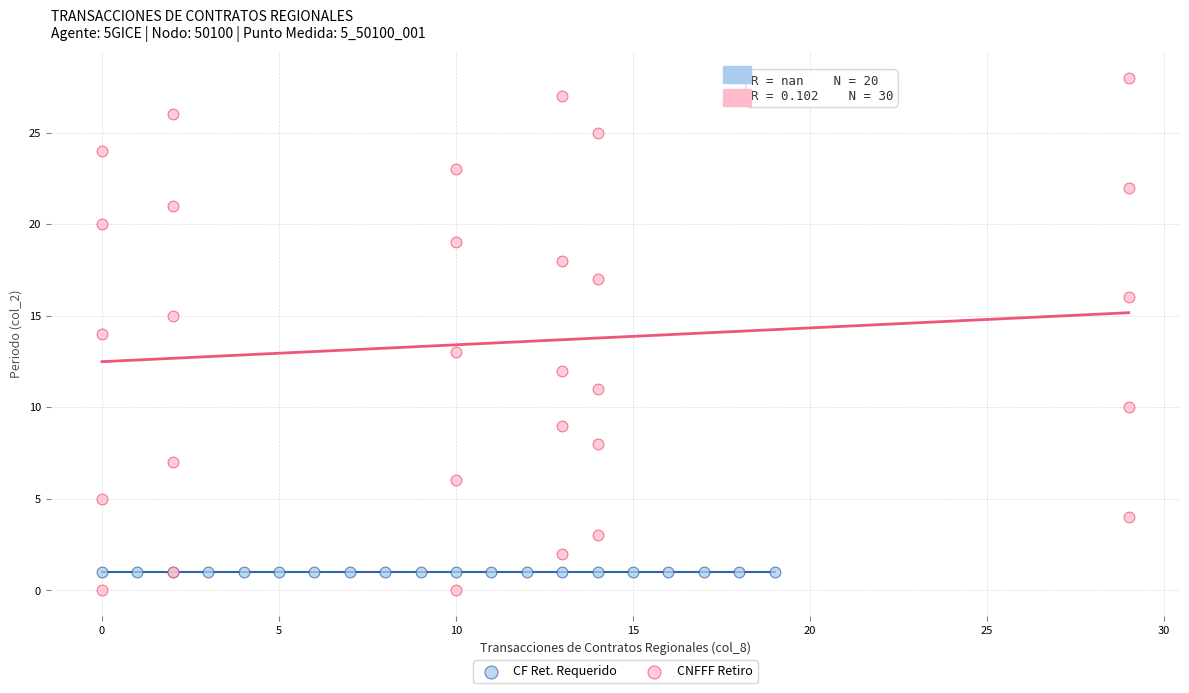

Which series reaches the maximum Y coordinate?

CNFFF Retiro